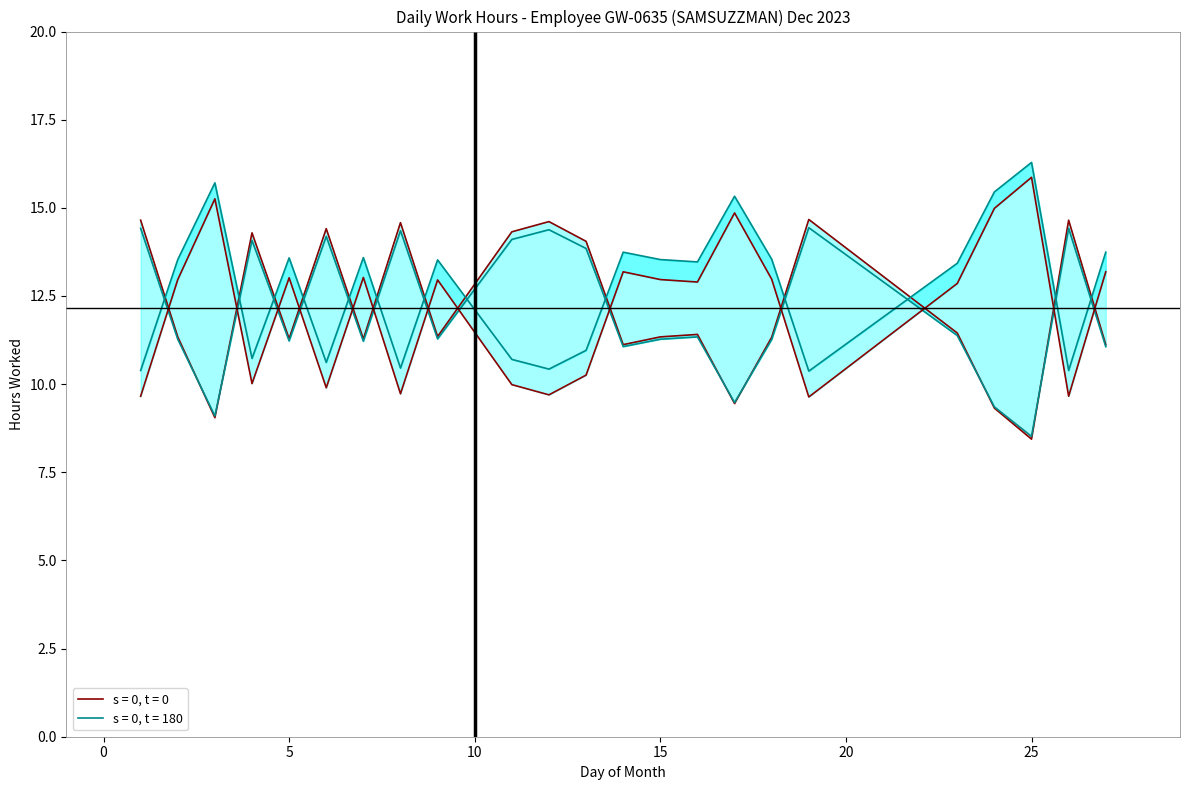

How many data points does each series have?

23